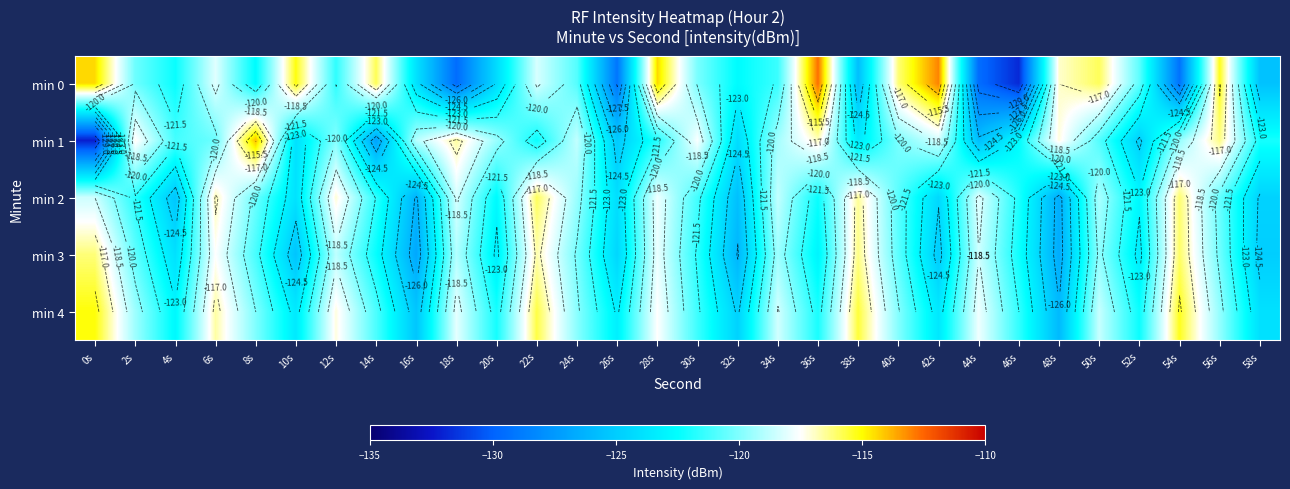

Between 32s and 36s, which series saw the biggest shift?

min 0